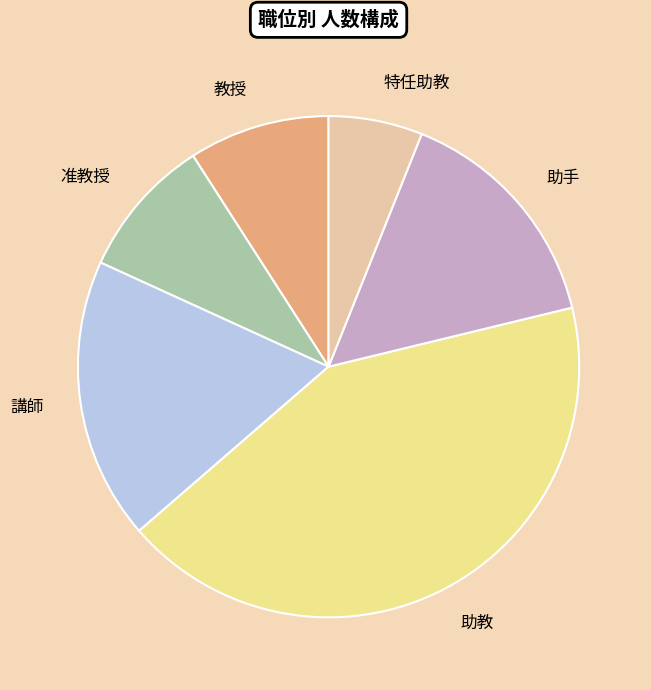

What is the smallest slice in the pie chart?

特任助教